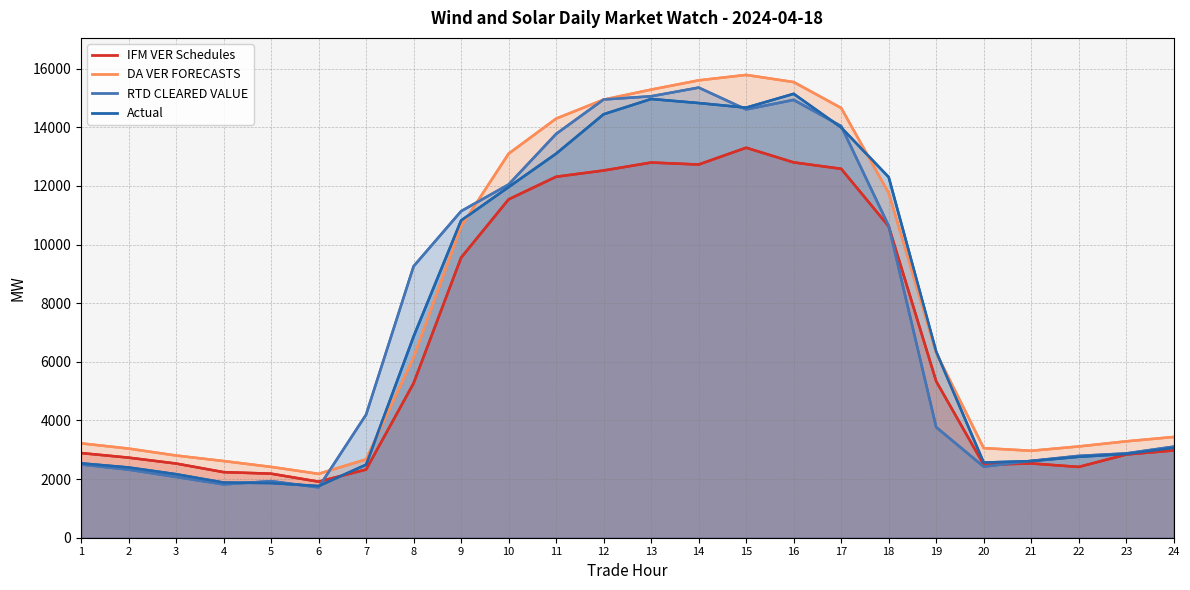

Reading left to right, extract all data points from this chart.

IFM VER Schedules: 2888.6	2732.2	2531.0	2237.5	2185.0	1912.4	2325.7	5271.3	9555.6	11542.8	12314.8	12527.6	12798.9	12731.1	13304.0	12804.1	12585.0	10622.4	5335.3	2488.2	2534.1	2415.3	2838.7	2977.0
DA VER FORECASTS: 3220.2	3041.0	2804.3	2615.9	2416.5	2179.0	2673.5	6153.1	10616.7	13101.4	14297.5	14945.3	15287.0	15602.8	15788.0	15544.2	14660.4	11759.0	6306.3	3056.9	2966.8	3113.5	3288.7	3437.4
RTD CLEARED VALUE: 2497.3	2323.6	2073.2	1819.5	1930.2	1717.8	4198.8	9259.9	11140.0	12049.5	13775.7	14950.1	15058.9	15355.5	14610.4	14935.7	14042.6	10638.9	3770.5	2423.9	2621.3	2792.0	2876.8	3106.8
Actual: 2538.4	2397.2	2167.7	1882.1	1865.8	1762.5	2492.4	6864.9	10820.9	11962.6	13101.9	14446.5	14966.3	14828.6	14671.8	15143.2	13994.1	12301.0	6345.5	2564.8	2613.4	2761.2	2857.4	3068.3